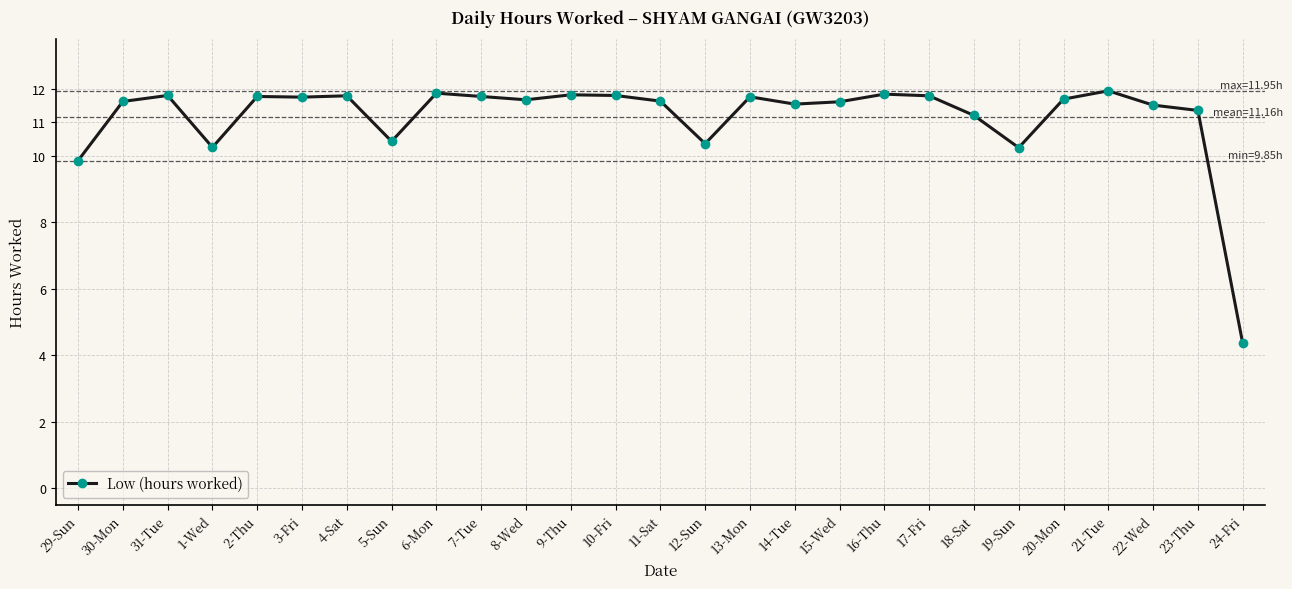

What is the label of the 27th point from the right?

29-Sun